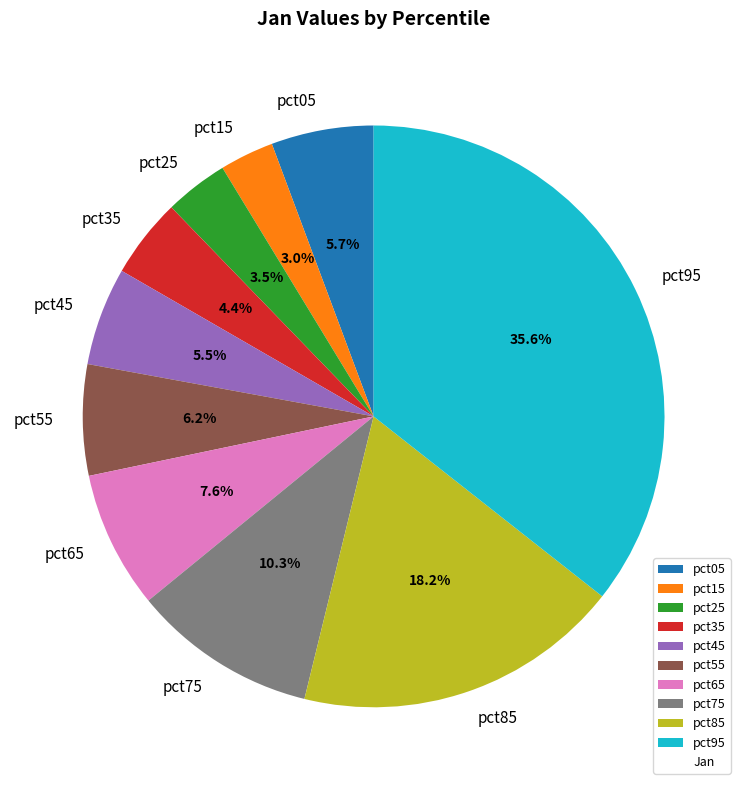

To the nearest percent, what portion does pct35 represent?

4%